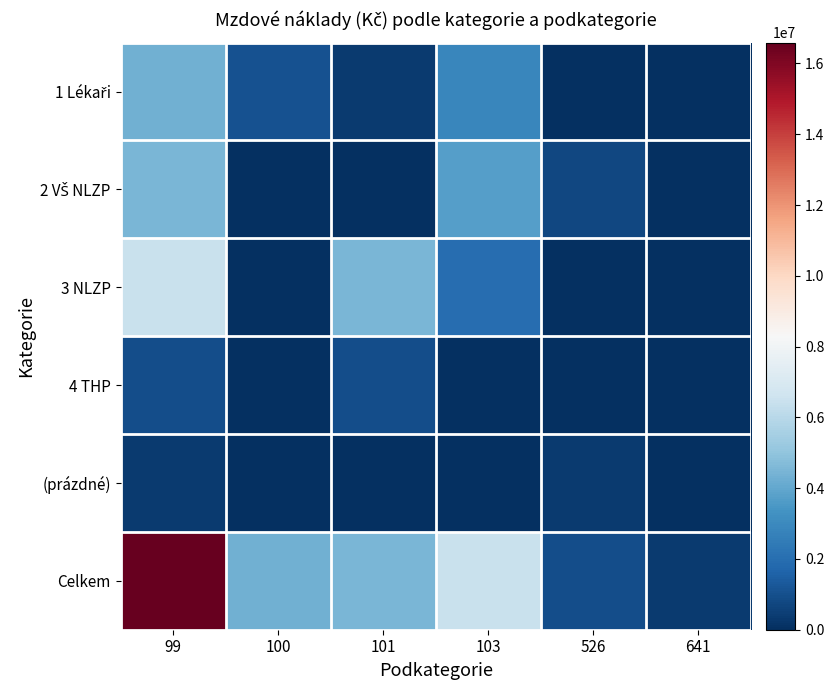

Which label corresponds to the smallest value in the chart?

641